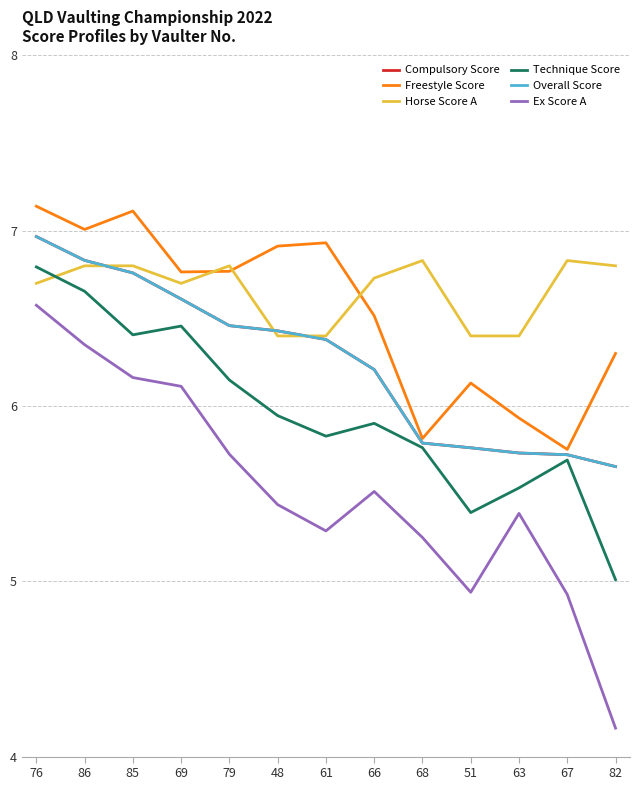

What is the label of the 4th point from the left?

69